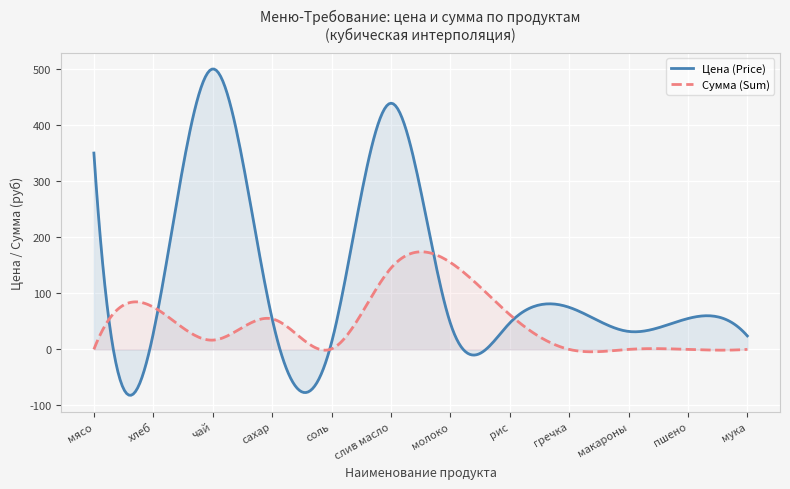

What is the maximum value for Сумма (Sum)?

174.0